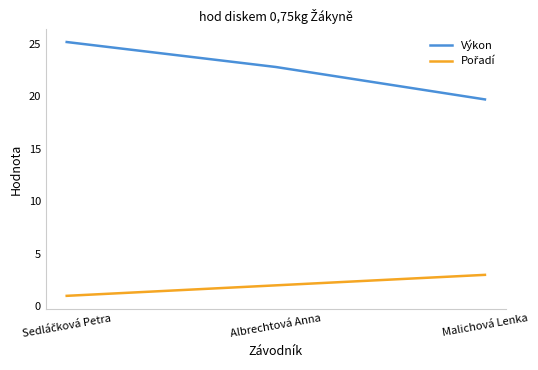

What is the difference between the maximum and minimum values in the Výkon series?

5.5